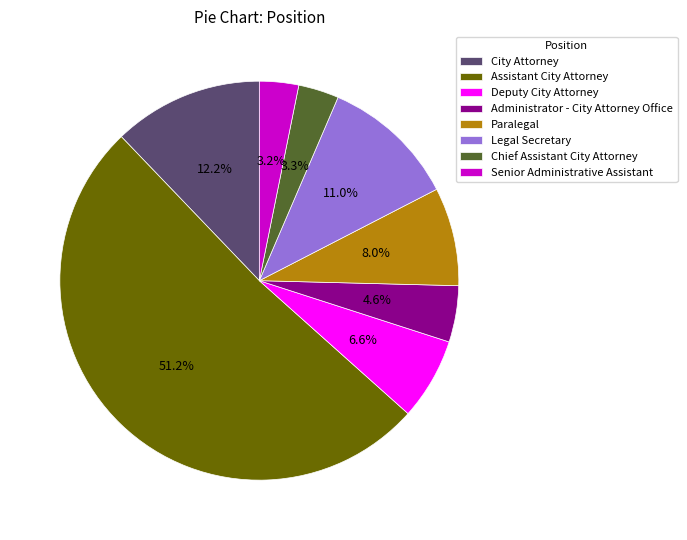

How many segments does this pie chart have?

8